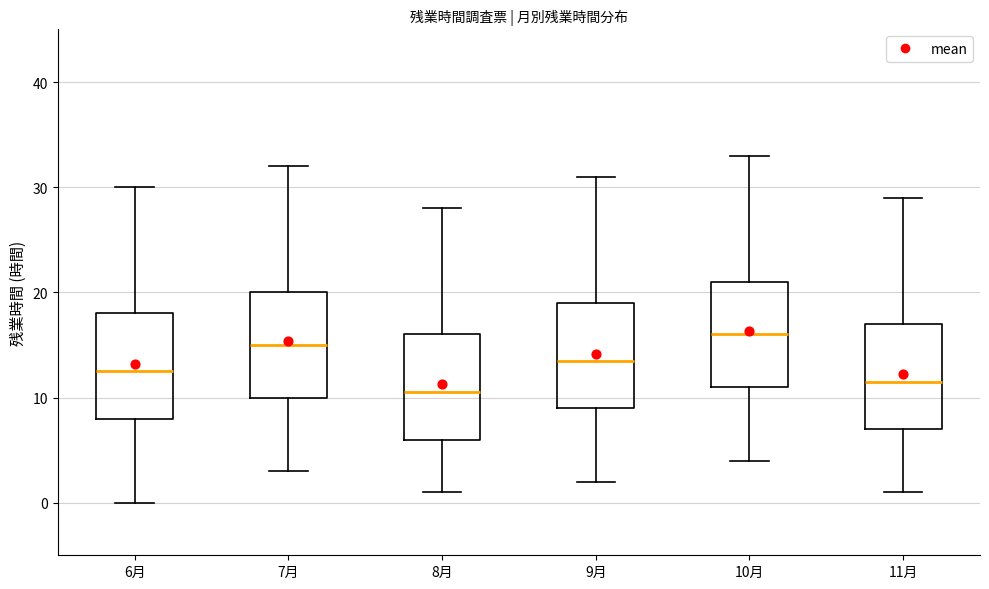

Reading left to right, transcribe this box plot: for each box, give where its median line is, the range the box spans, and where its two whiskers end, as read against the y-axis. The values are not printed on the chart, so give them approximately, as read against the axis.

6月: median 13, box 8 to 18, whiskers 0 to 30
7月: median 15, box 10 to 20, whiskers 3 to 32
8月: median 11, box 6 to 16, whiskers 1 to 28
9月: median 14, box 9 to 19, whiskers 2 to 31
10月: median 16, box 11 to 21, whiskers 4 to 33
11月: median 12, box 7 to 17, whiskers 1 to 29